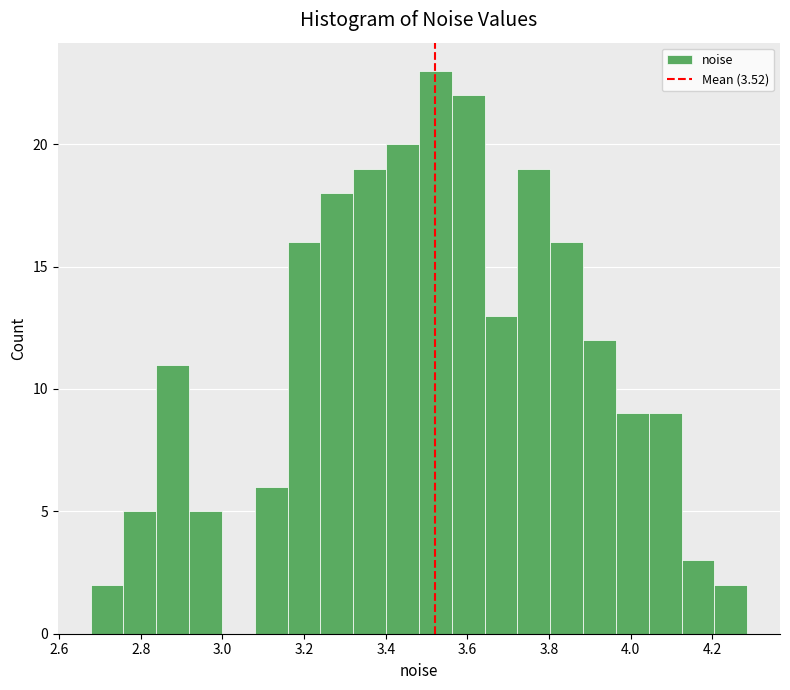

Reading left to right, list every bar in this chart as the range it spans on the x-axis followed by its height. Neither the bar edges nor the heights are printed on the chart, so give them approximately, as read against the axes.

2.68 to 2.76: 2
2.76 to 2.84: 5
2.84 to 2.92: 11
2.92 to 3.00: 5
3.00 to 3.08: 0
3.08 to 3.16: 6
3.16 to 3.24: 16
3.24 to 3.32: 18
3.32 to 3.40: 19
3.40 to 3.48: 20
3.48 to 3.56: 23
3.56 to 3.64: 22
3.64 to 3.72: 13
3.72 to 3.80: 19
3.80 to 3.88: 16
3.88 to 3.96: 12
3.96 to 4.04: 9
4.04 to 4.12: 9
4.12 to 4.20: 3
4.20 to 4.28: 2